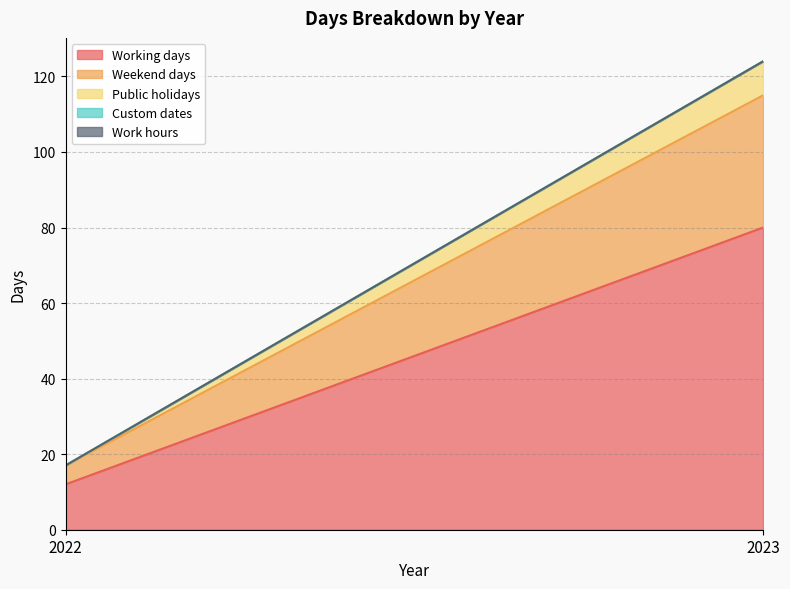

At how many categories does at least one series exceed 44?

1